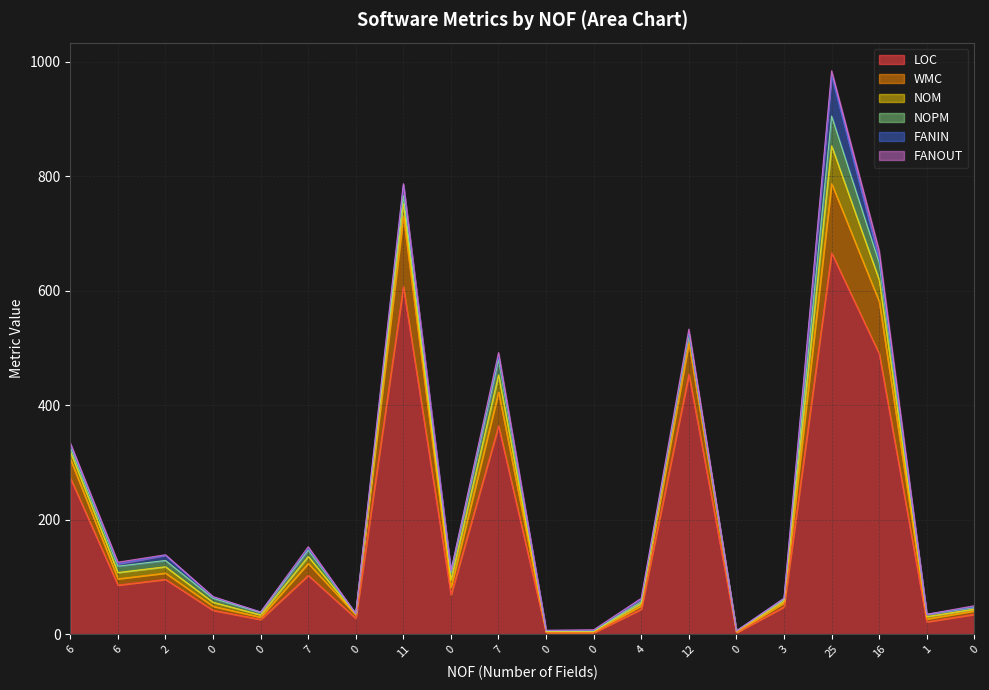

Is the value of FANOUT at 12 greater than the value of NOM at 6?

No